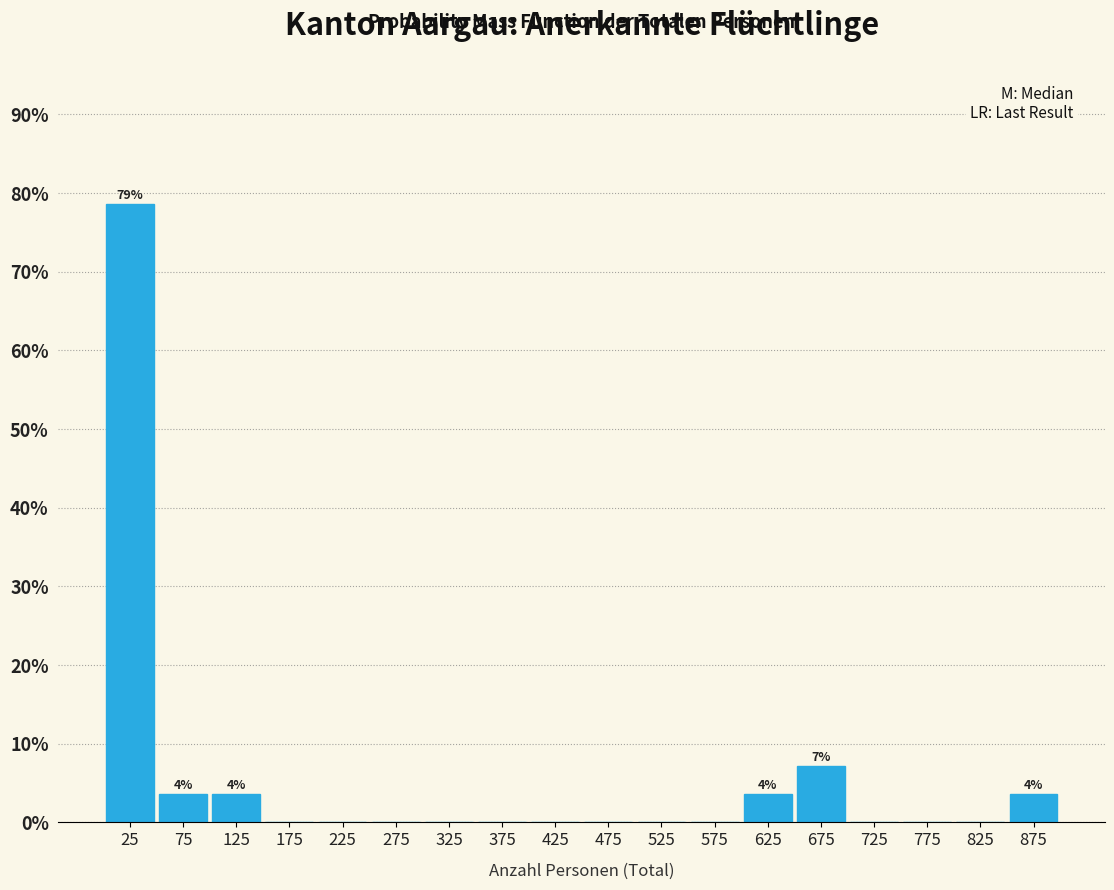

Over which range of the x-axis is the bar tallest?

0 to 50